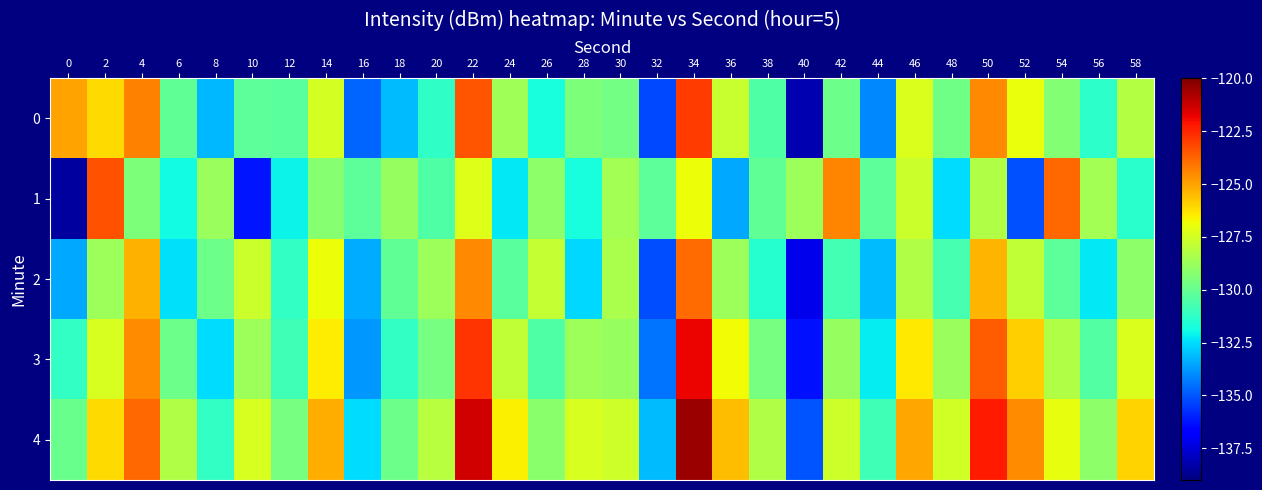

Reading left to right, extract all data points from this chart.

0: 0=-125.0	2=-126.1	4=-124.4	6=-130.1	8=-133.2	10=-130.2	12=-130.3	14=-127.5	16=-134.7	18=-133.1	20=-131.3	22=-123.5	24=-128.6	26=-131.7	28=-129.5	30=-129.7	32=-135.3	34=-122.9	36=-127.7	38=-130.5	40=-138.2	42=-129.8	44=-134.1	46=-127.3	48=-129.8	50=-124.5	52=-126.9	54=-129.3	56=-131.3	58=-128.2
1: 0=-138.5	2=-123.4	4=-129.4	6=-131.9	8=-128.8	10=-136.2	12=-132.0	14=-129.3	16=-130.2	18=-128.9	20=-130.5	22=-127.2	24=-132.3	26=-129.1	28=-131.8	30=-128.6	32=-130.2	34=-126.9	36=-133.5	38=-130.1	40=-128.7	42=-124.4	44=-130.2	46=-127.7	48=-132.5	50=-128.3	52=-135.1	54=-123.8	56=-128.6	58=-131.4
2: 0=-133.5	2=-128.8	4=-125.3	6=-132.4	8=-129.8	10=-127.7	12=-131.2	14=-126.9	16=-133.4	18=-130.1	20=-128.8	22=-124.5	24=-130.2	26=-127.8	28=-132.6	30=-128.4	32=-135.2	34=-123.9	36=-128.7	38=-131.5	40=-137.2	42=-130.8	44=-133.1	46=-128.3	48=-130.7	50=-125.4	52=-127.9	54=-130.2	56=-132.3	58=-129.1
3: 0=-131.2	2=-127.4	4=-124.6	6=-129.8	8=-132.5	10=-128.7	12=-130.9	14=-126.5	16=-133.8	18=-131.2	20=-129.6	22=-122.8	24=-127.9	26=-130.5	28=-128.7	30=-128.9	32=-134.4	34=-121.8	36=-126.8	38=-129.6	40=-136.3	42=-128.9	44=-132.2	46=-126.4	48=-128.8	50=-123.6	52=-125.9	54=-128.3	56=-130.4	58=-127.3
4: 0=-129.9	2=-126.1	4=-123.8	6=-128.3	8=-131.2	10=-127.4	12=-129.6	14=-125.2	16=-132.5	18=-129.8	20=-128.1	22=-121.4	24=-126.6	26=-129.2	28=-127.4	30=-127.6	32=-133.1	34=-120.5	36=-125.5	38=-128.3	40=-135.0	42=-127.6	44=-130.9	46=-125.1	48=-127.5	50=-122.3	52=-124.6	54=-127.0	56=-129.1	58=-126.0